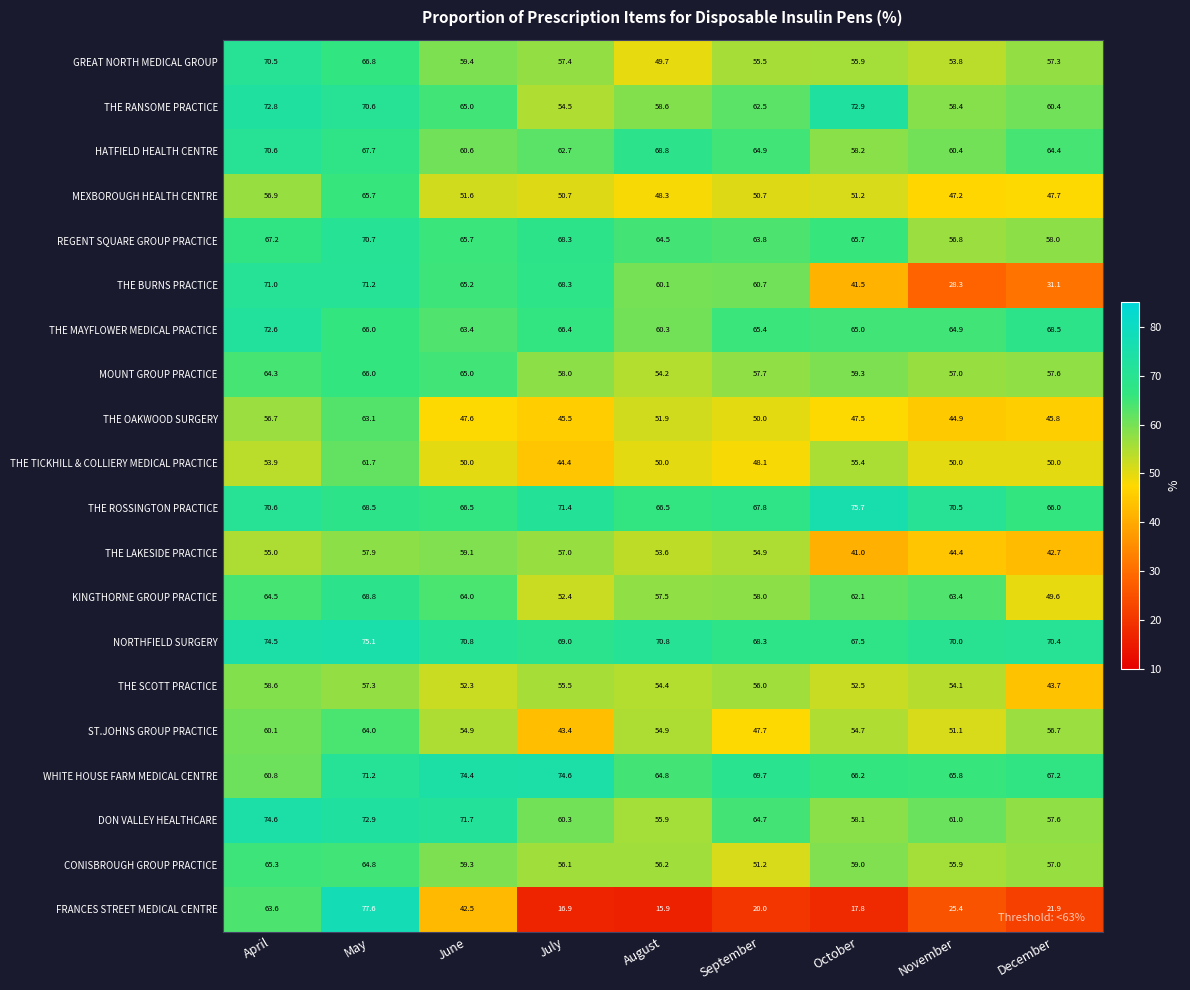

How many distinct data groups are displayed?

20